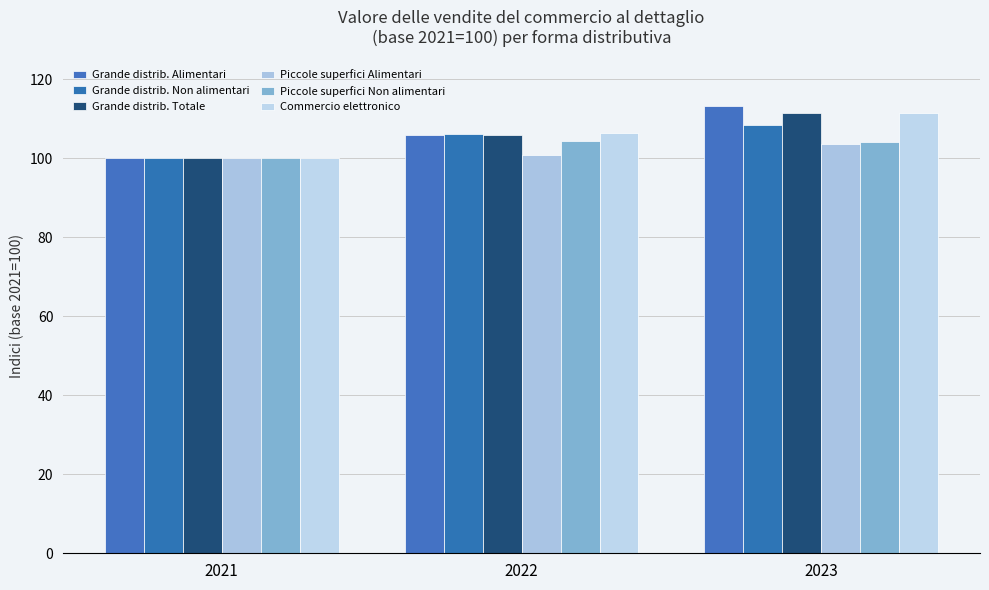

How many bars are there in total?

18